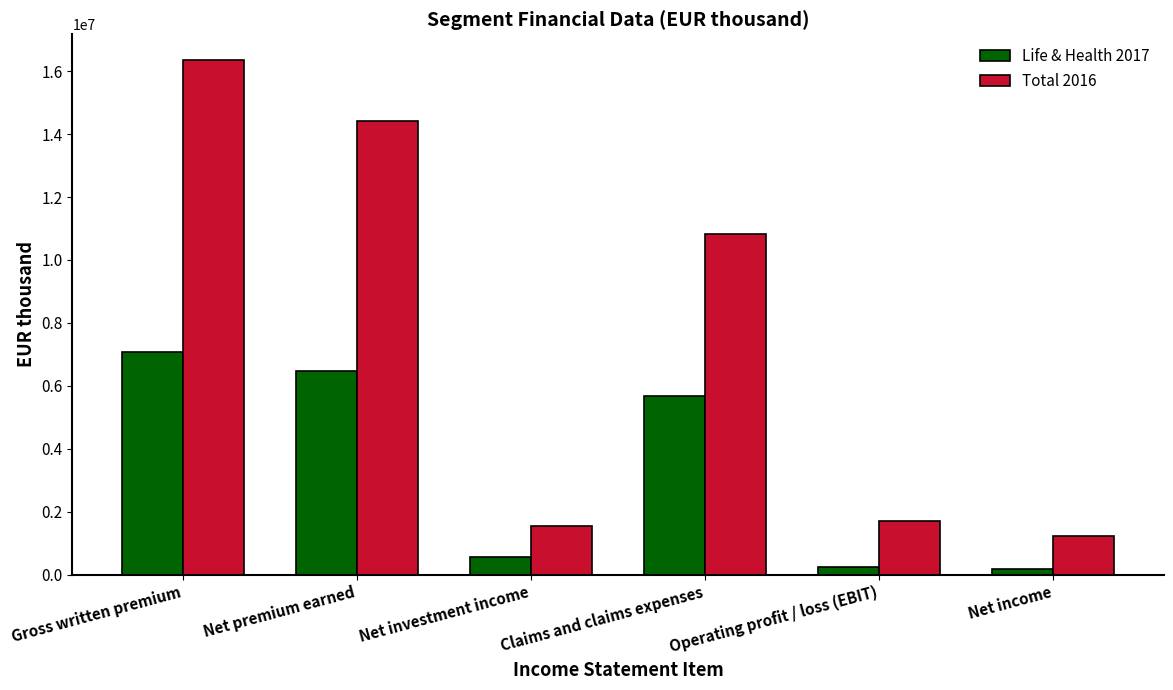

What are all the series names shown in the legend?

Life & Health 2017, Total 2016